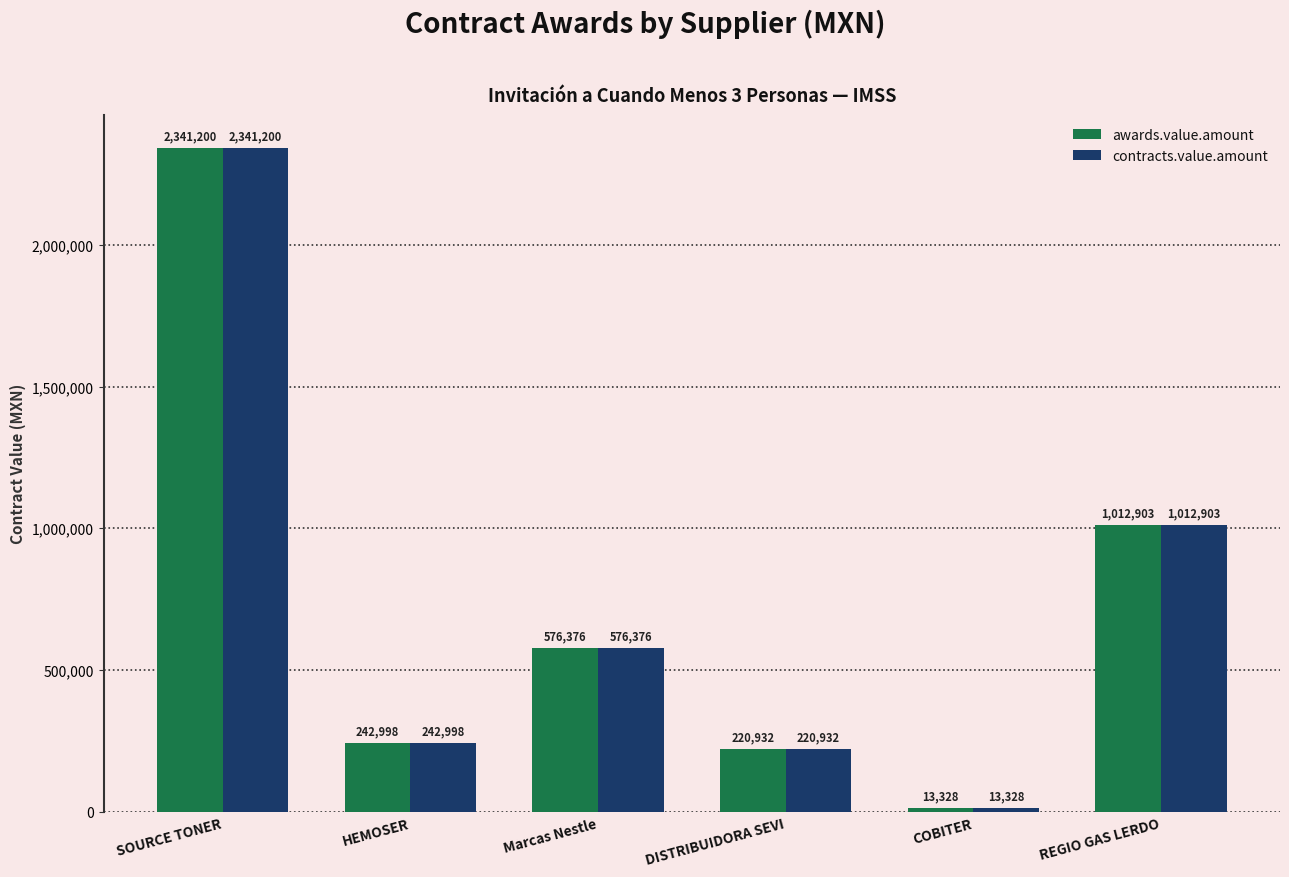

What is the greatest value displayed?

2341200.0